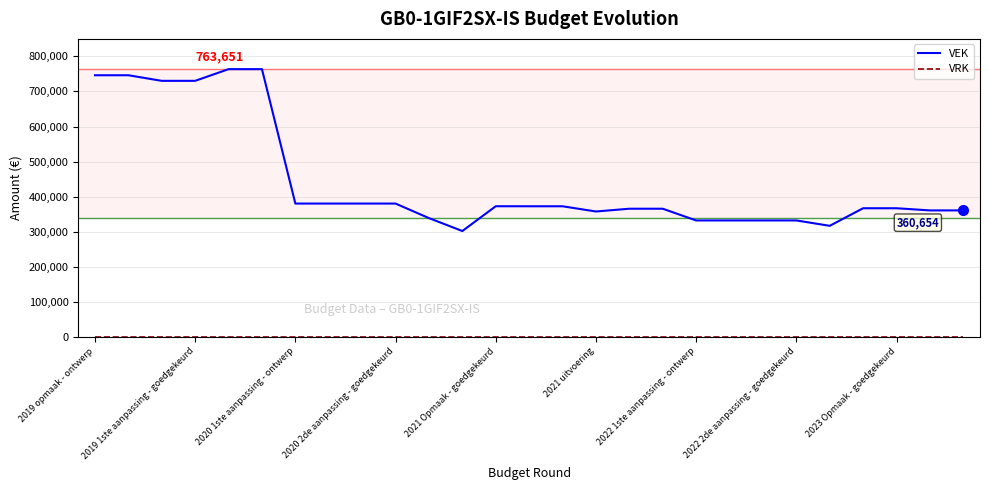

What is the maximum value for VEK?

763651